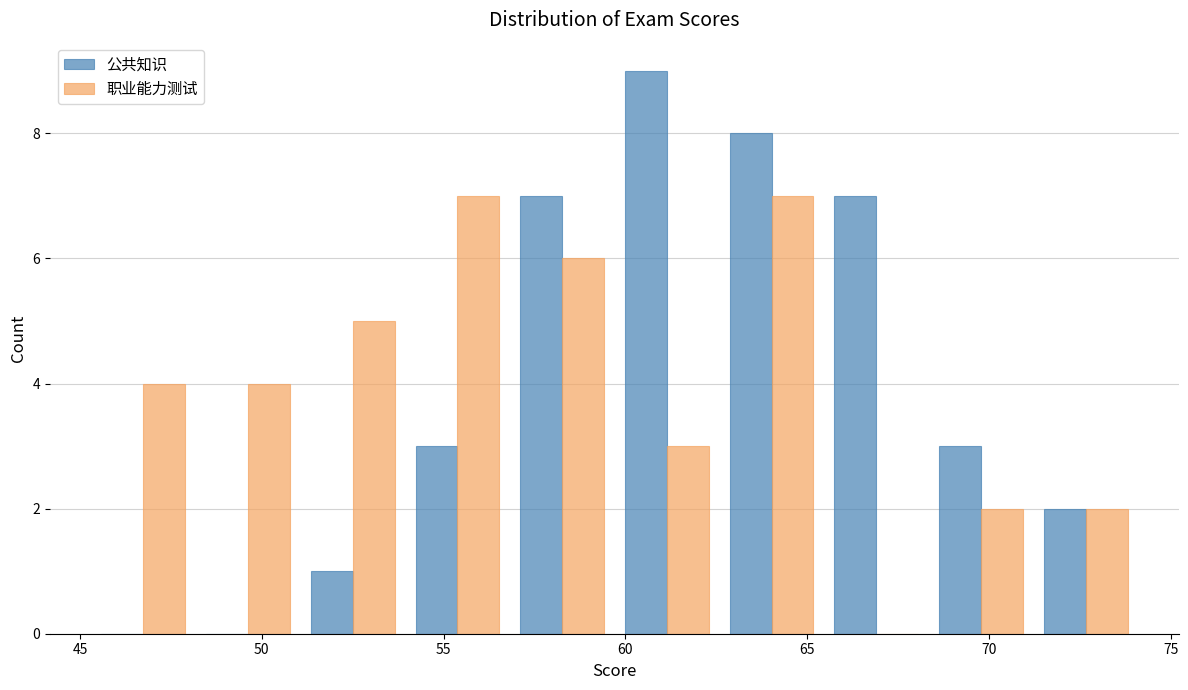

What is the height of the 职业能力测试 bar covering 48.0 to 51.0 on the x-axis? Neither the bar edges nor the heights are printed on the chart, so give them approximately, as read against the axes.

4